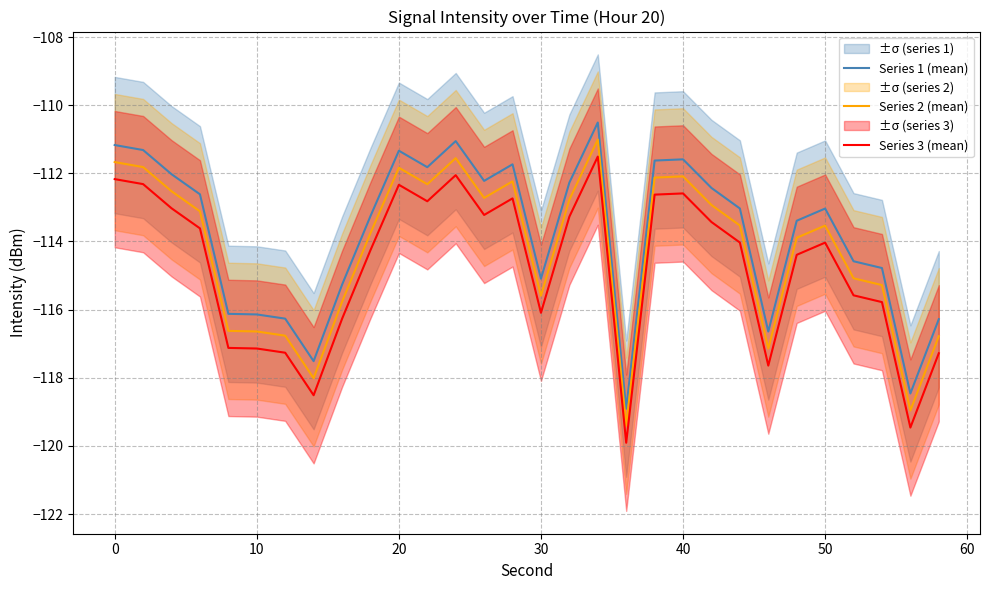

What is the maximum value for Series 1 (mean)?

-110.5